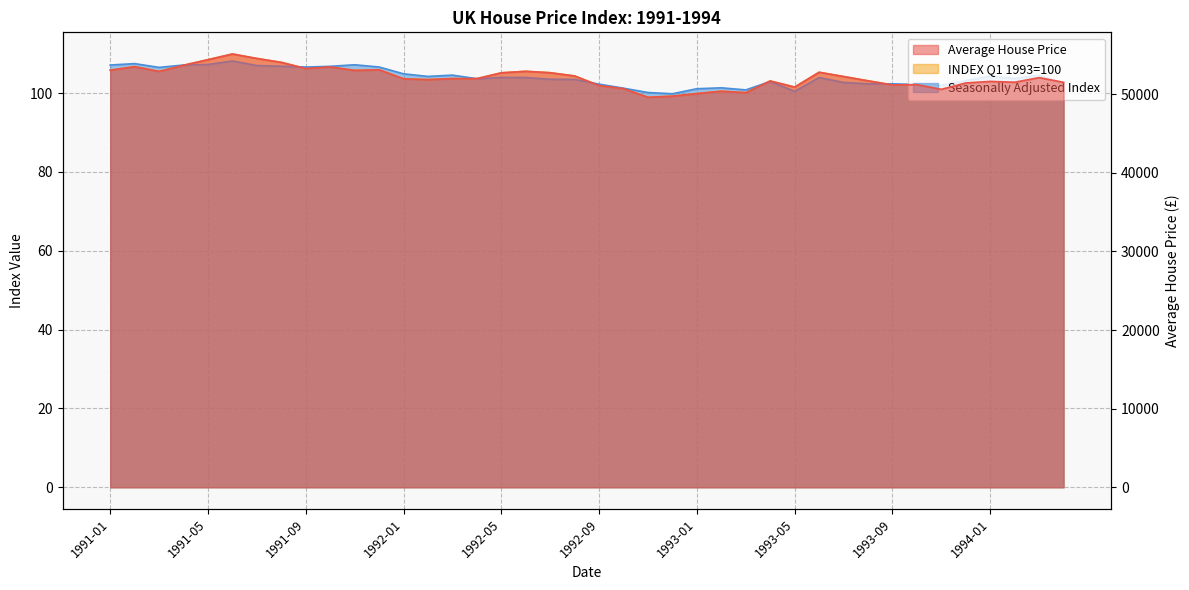

Is it true that Average House Price equals 83716.6 at 1992-11?

False